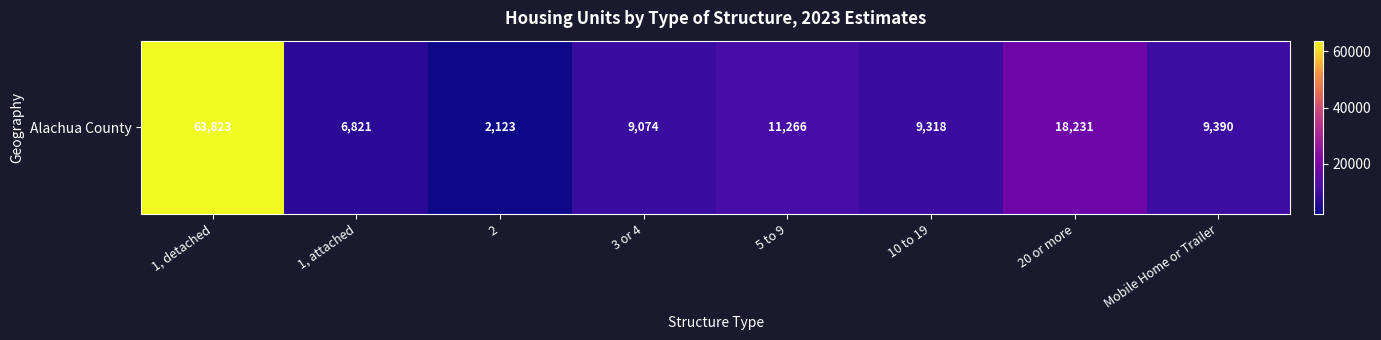

List the labels in order of value, smallest first.

2, 1, attached, 3 or 4, 10 to 19, Mobile Home or Trailer, 5 to 9, 20 or more, 1, detached